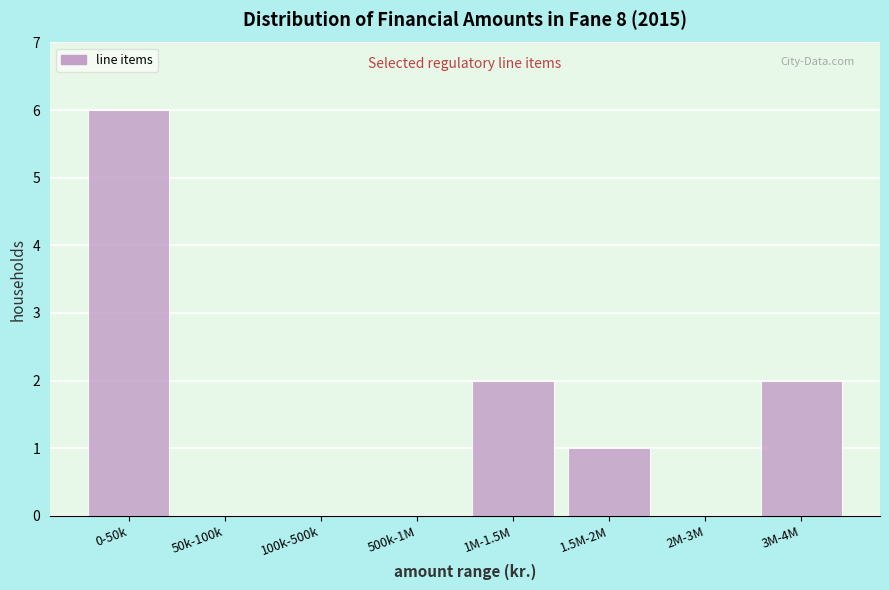

The chart shows a value of 2 at 500k-1M. True or false?

False